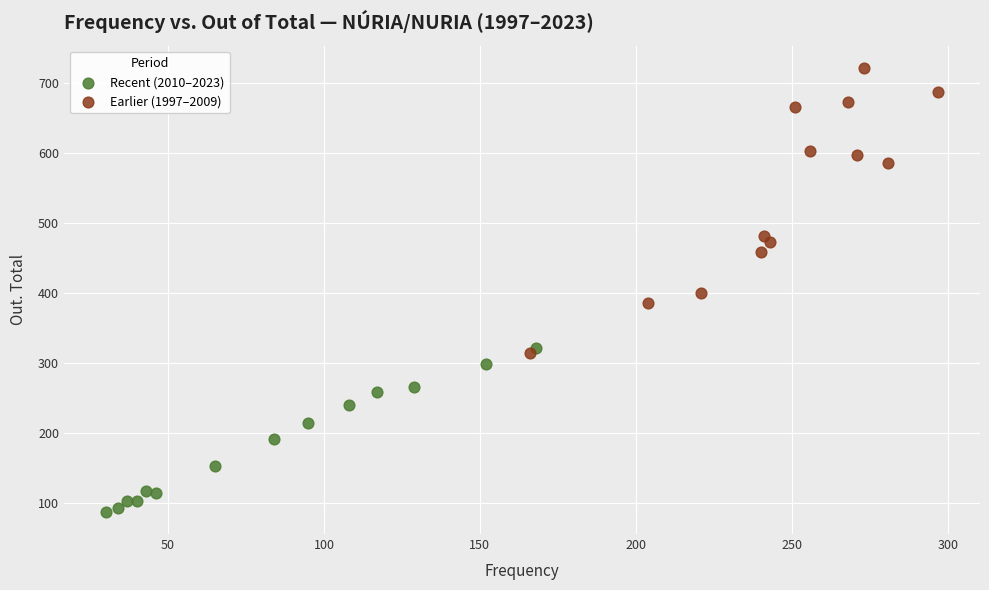

Which series reaches the minimum Y coordinate?

Recent (2010–2023)